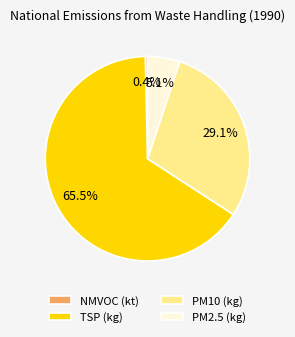

True or false: TSP (kg) accounts for 73% of the total.

False